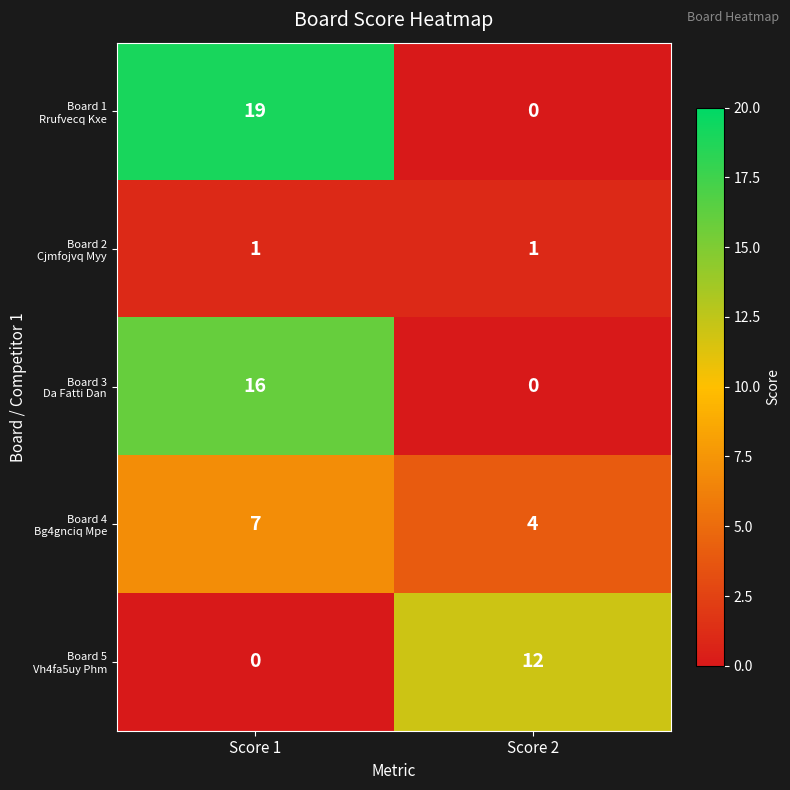

What is the spread (max minus min) of values at Score 2?

12